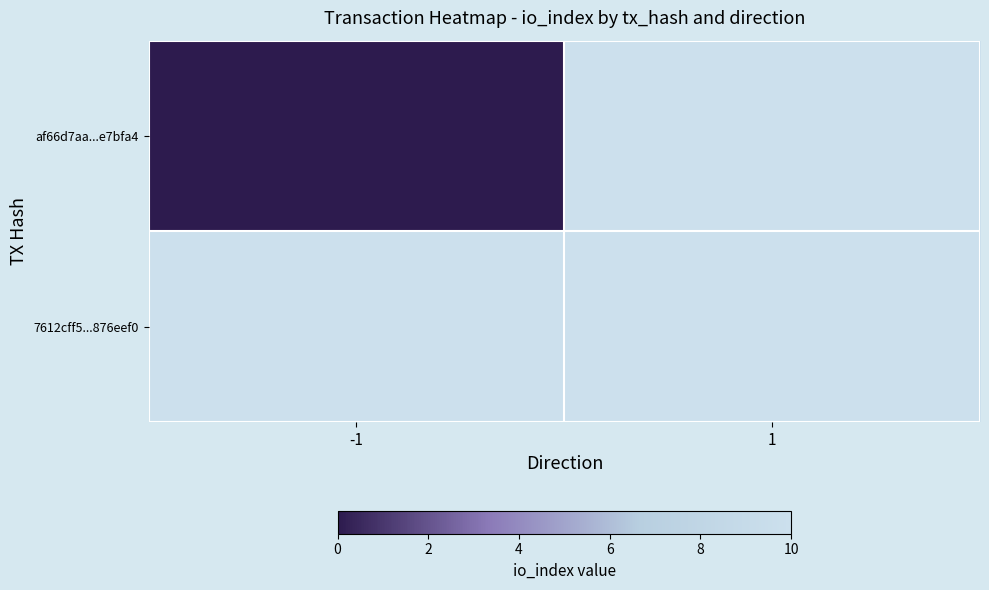

At how many categories does at least one series exceed 0?

1